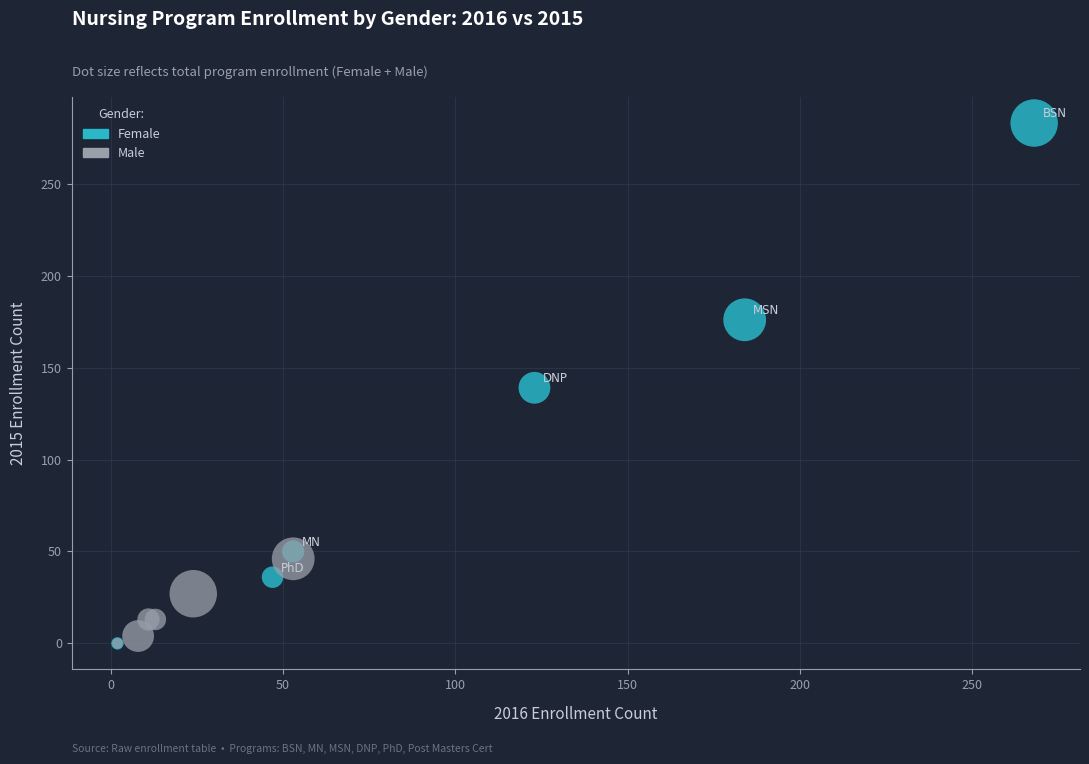

Which series contains the highest Y value?

Female